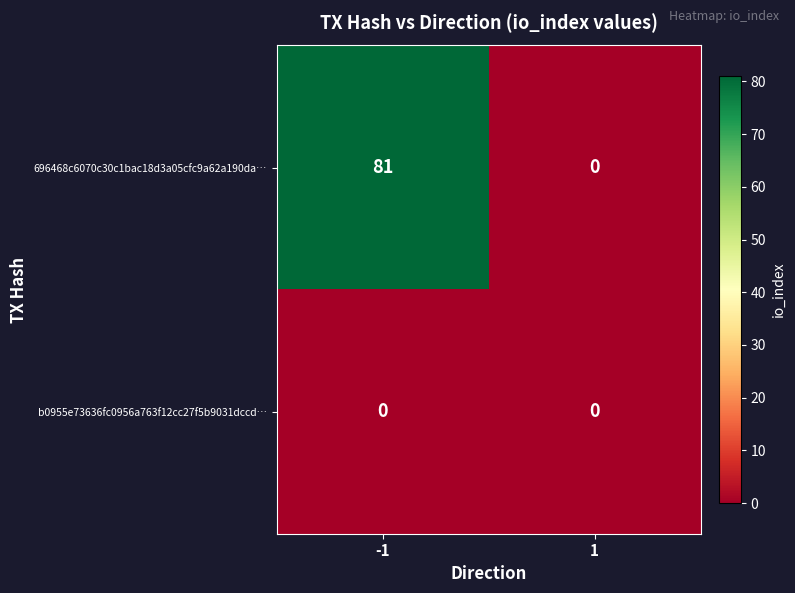

What is the difference between the maximum and minimum values in the 696468c6070c30c1bac18d3a05cfc9a62a190da… series?

81